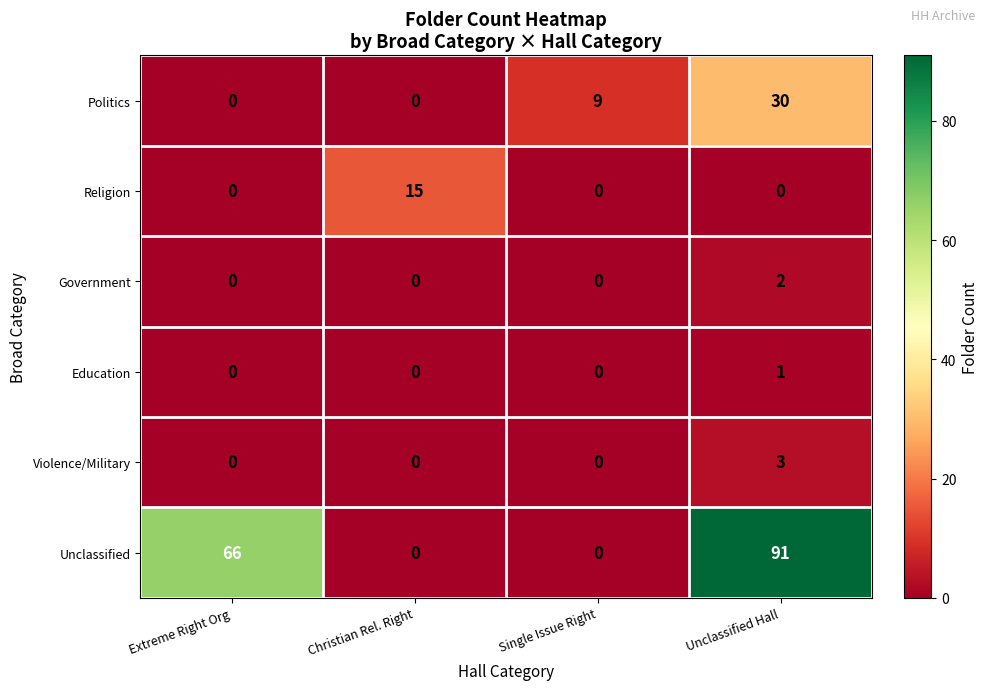

The value of Education at Single Issue Right is 0. True or false?

True